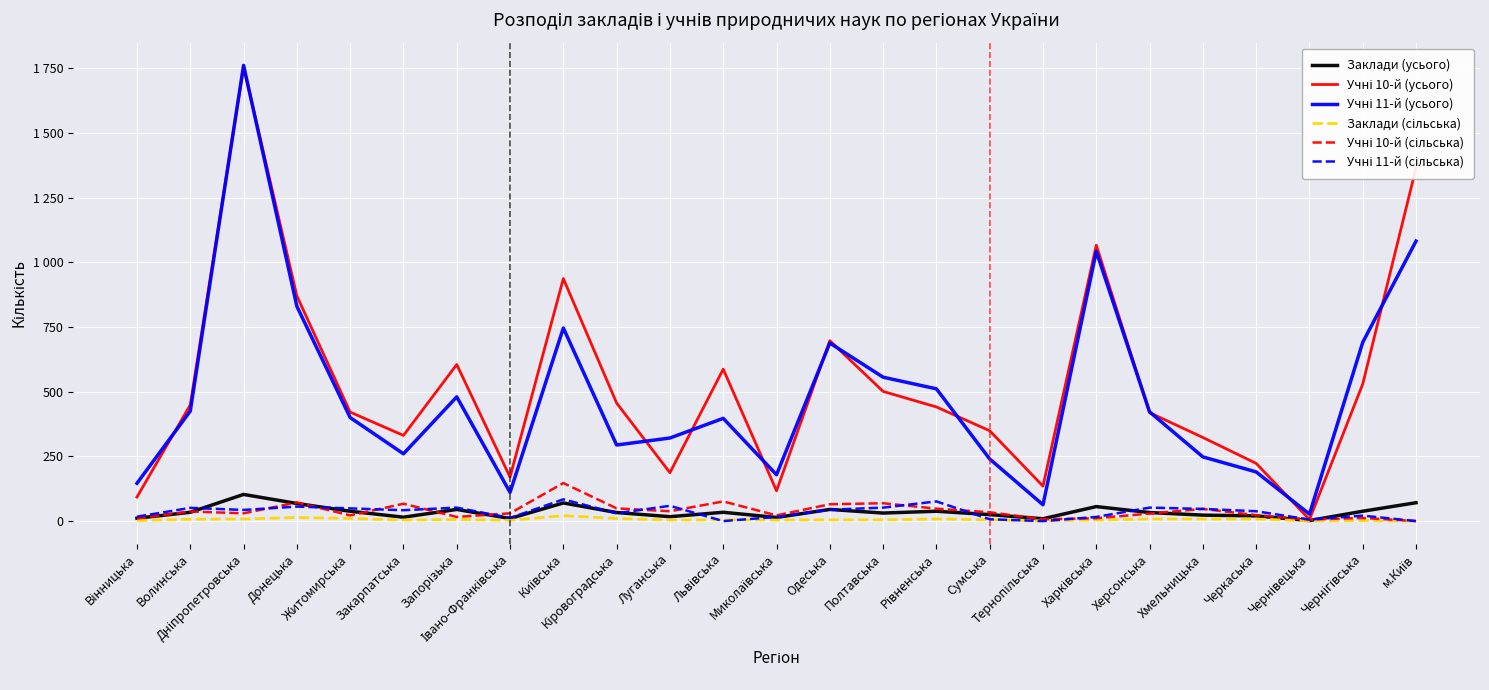

What is the highest value of the Учні 10-й (усього) series?

1755